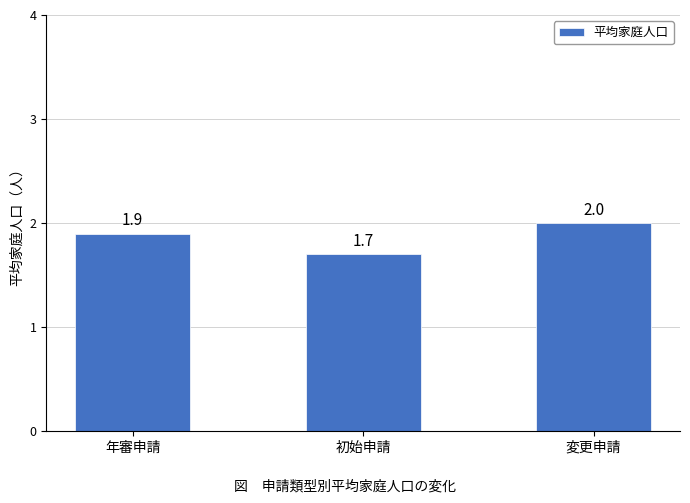

Is it true that the value at 年審申請 is 1.9?

True